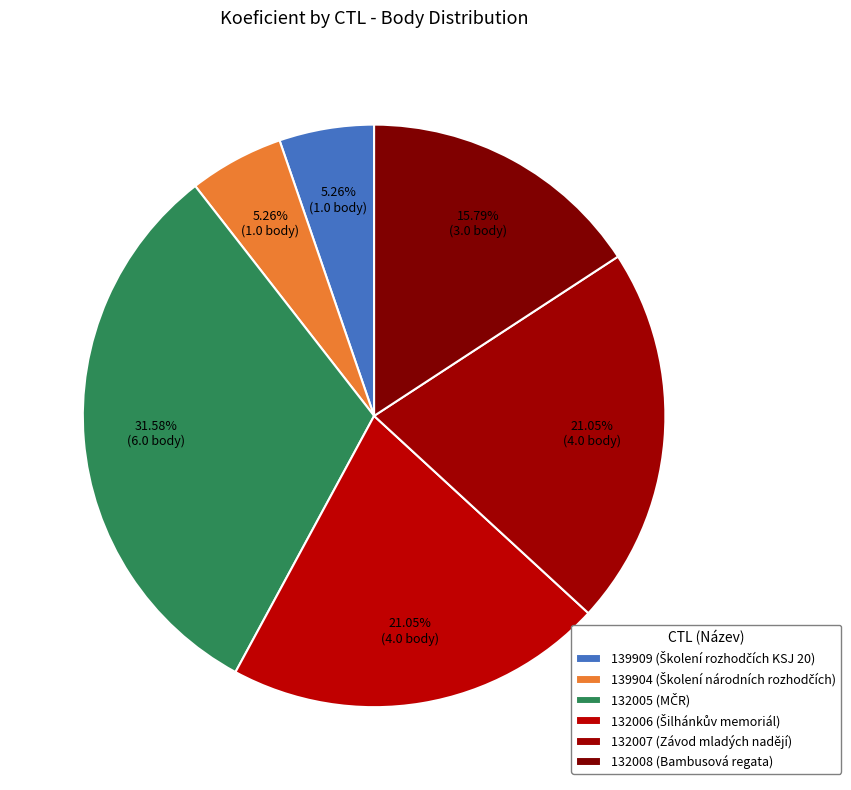

How many slices are in this pie chart?

6